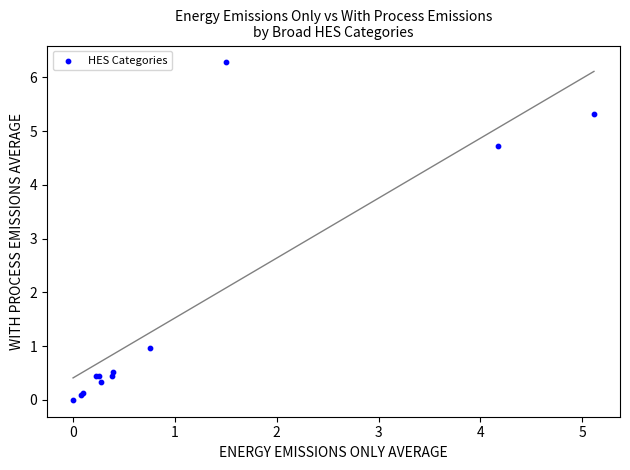

What Y value in the scatter plot is closest to 3?

4.7